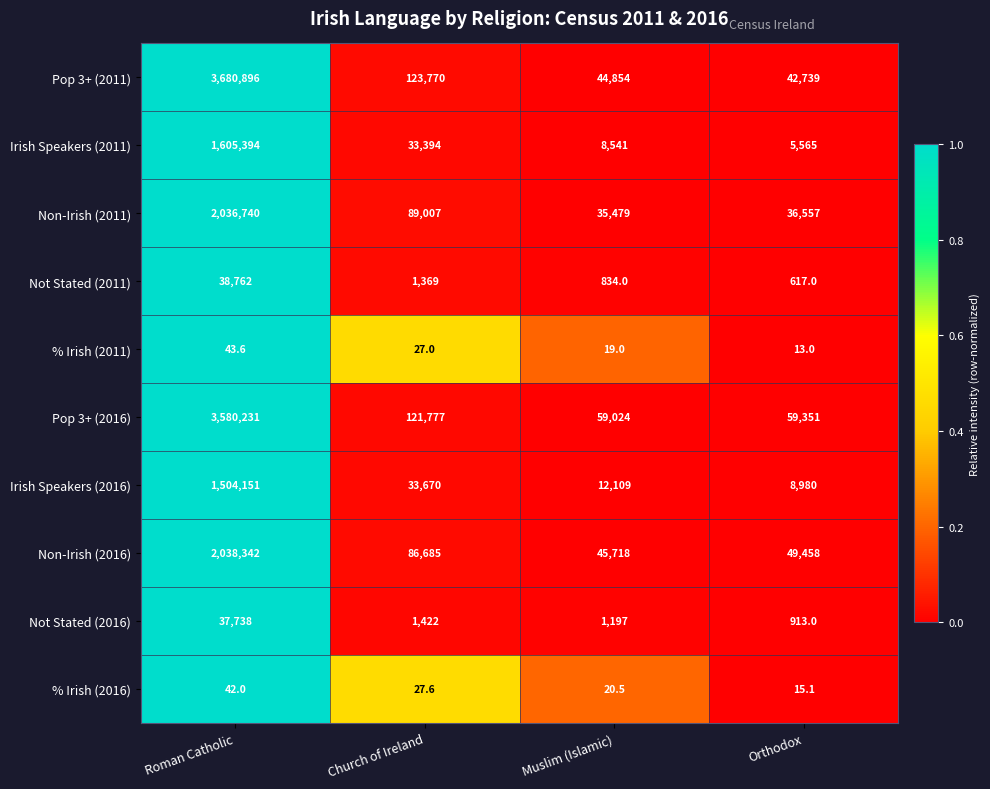

Is it true that % Irish (2016) equals 27.6 at Church of Ireland?

True